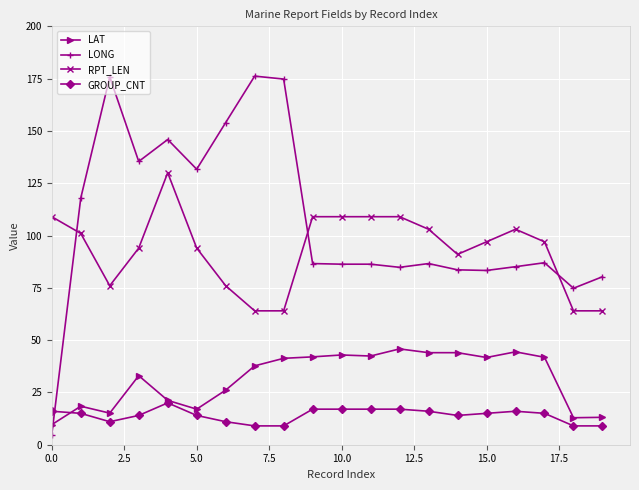

Which series has the largest total across all categories?

LONG